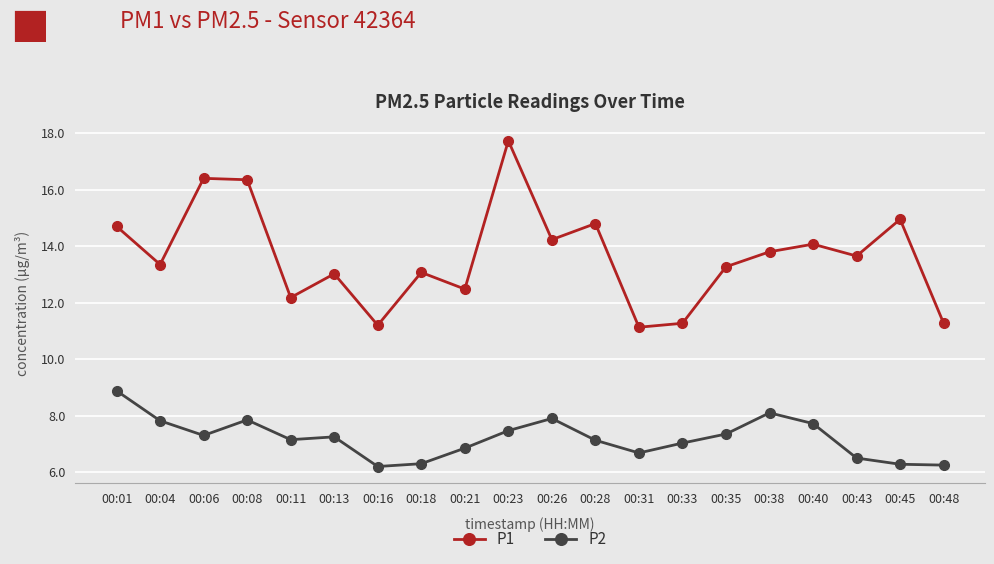

In P2, how many points are lower than both neighbors (excluding endpoints)?

4